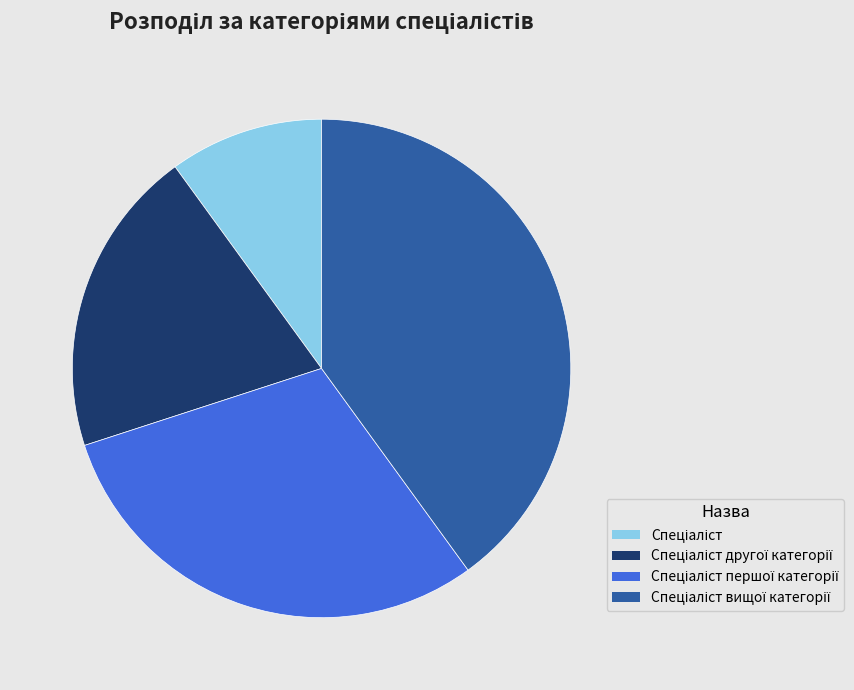

Is there any slice that represents more than half of the pie?

No